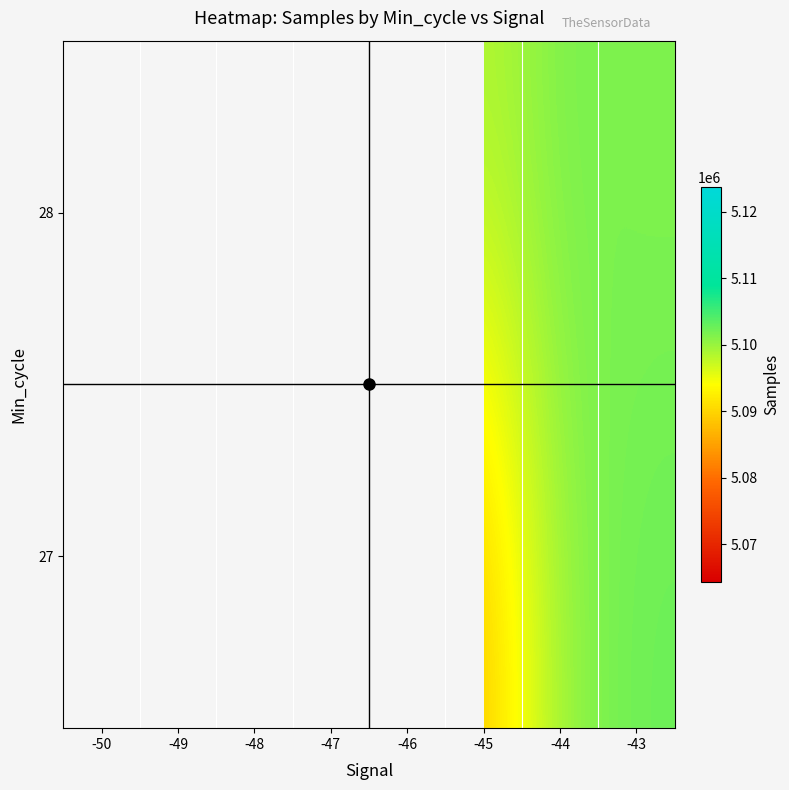

Is it true that 27 equals 9033927.4 at -47?

False